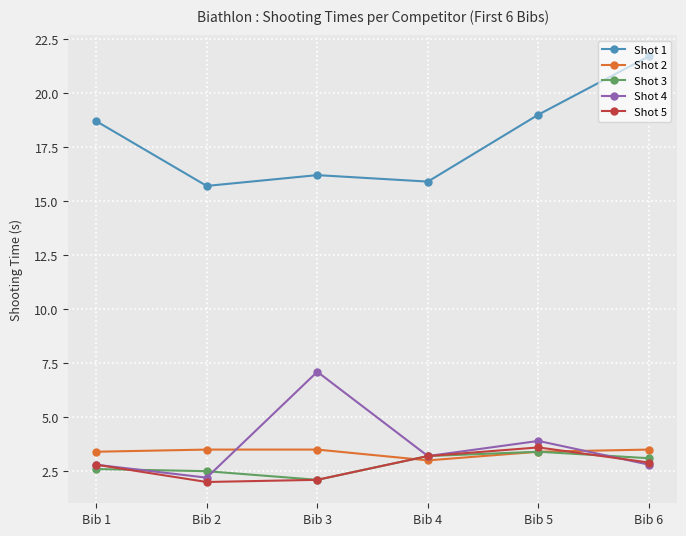

True or false: Shot 1 has more than 1 points higher than both neighbors.

False